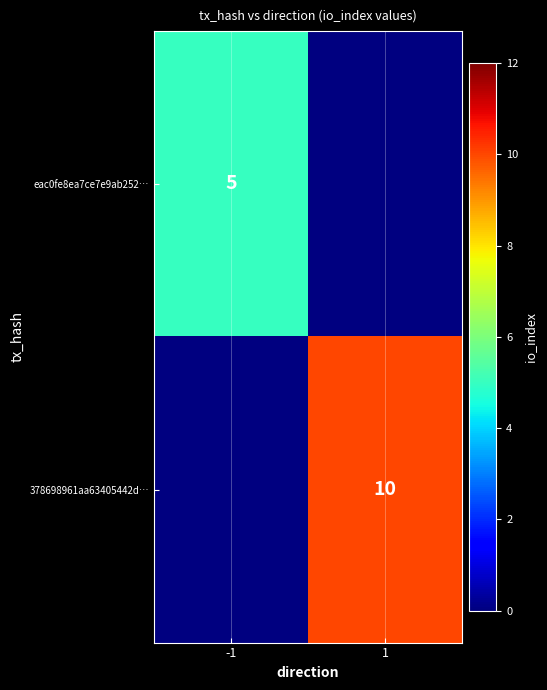

Is it true that eac0fe8ea7ce7e9ab252… equals 5 at -1?

True